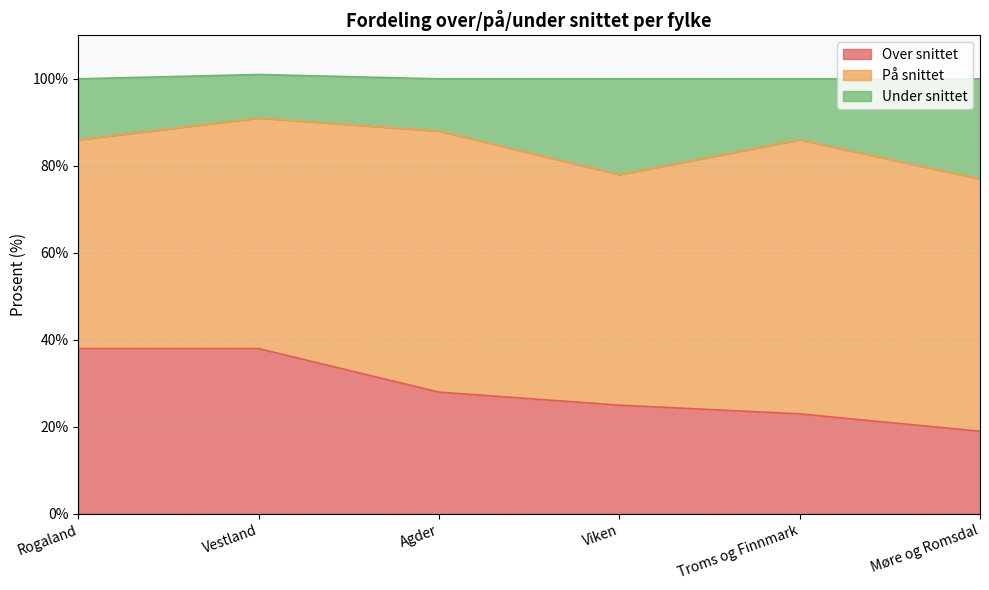

Between Vestland and Møre og Romsdal, which is larger?

Vestland